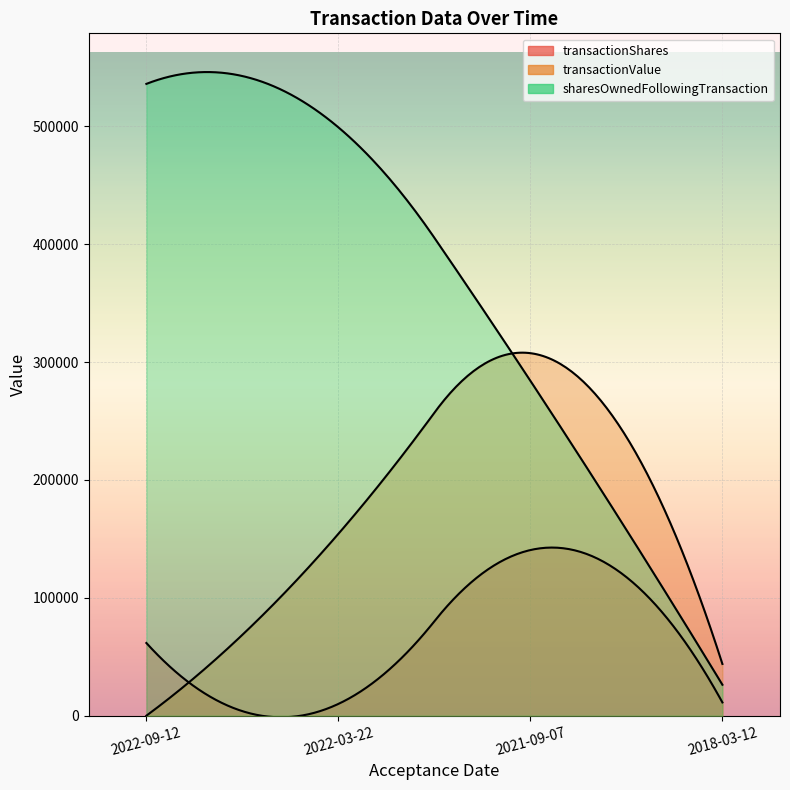

True or false: transactionValue has a value of 0 at 2022-09-12.

True